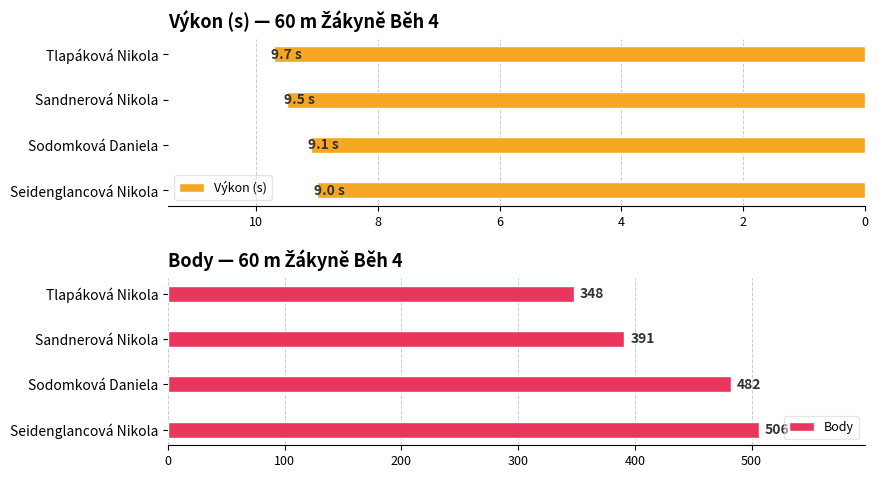

Which series has the largest range (max minus min)?

Body